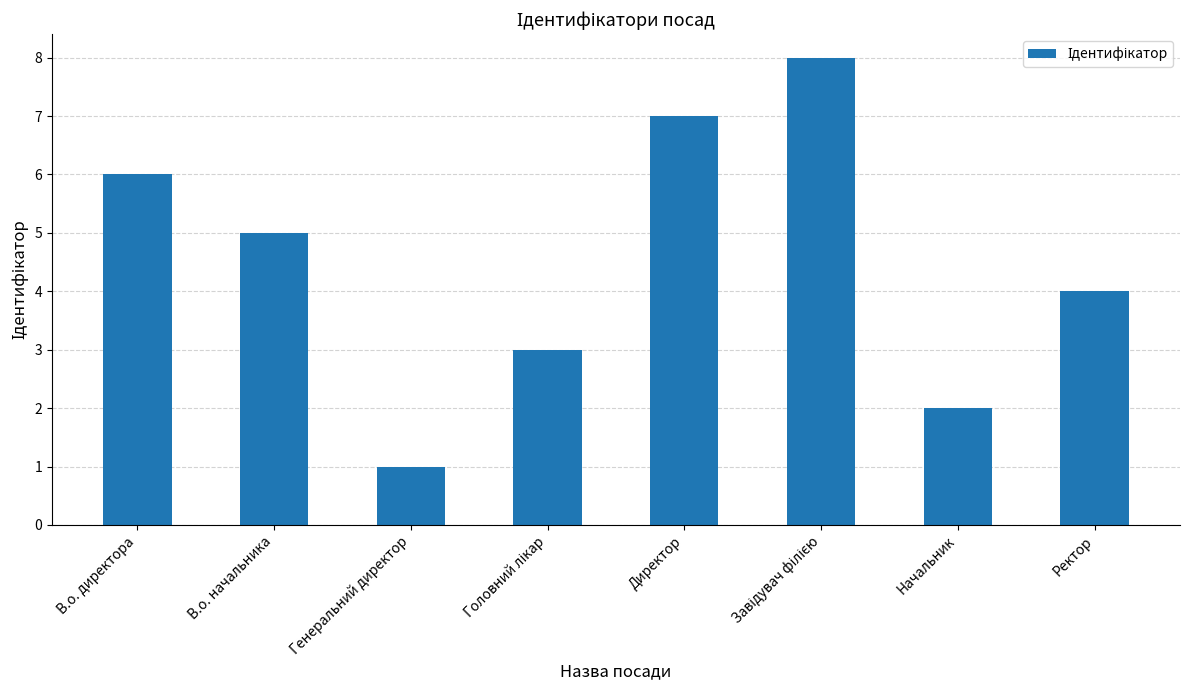

Does the chart contain any negative values?

No